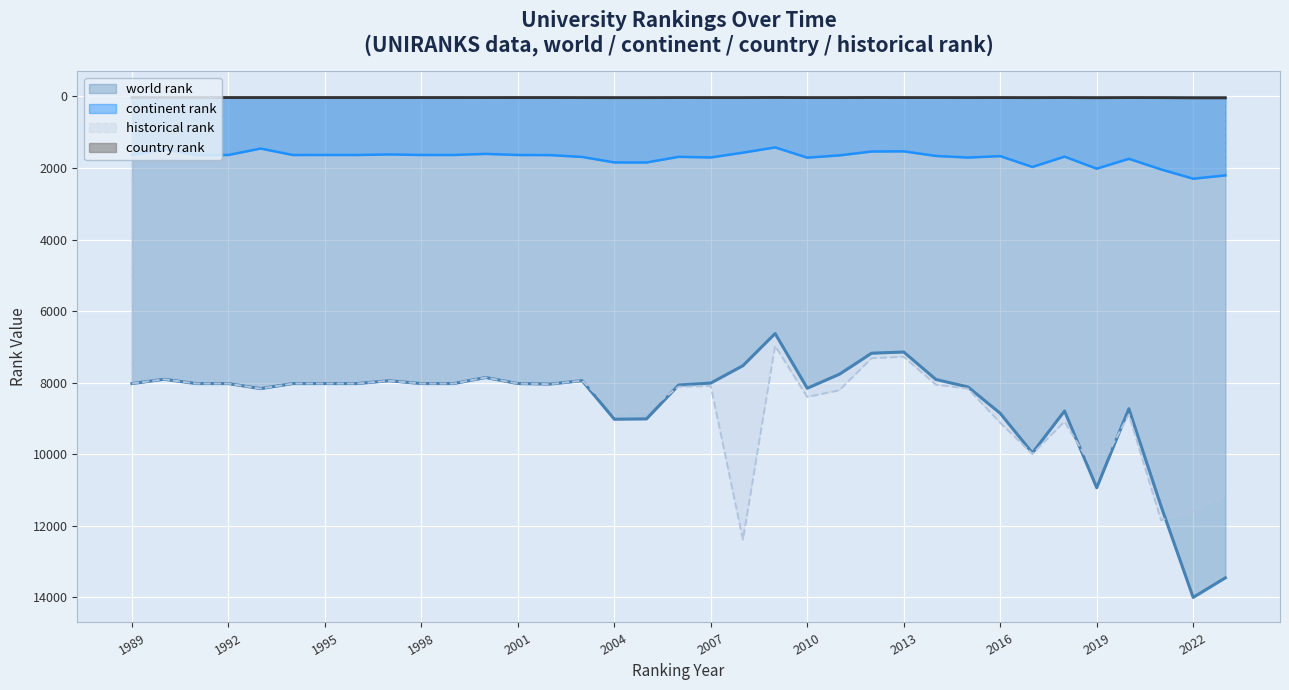

What is the spread (max minus min) of values at 2010?

8366.0